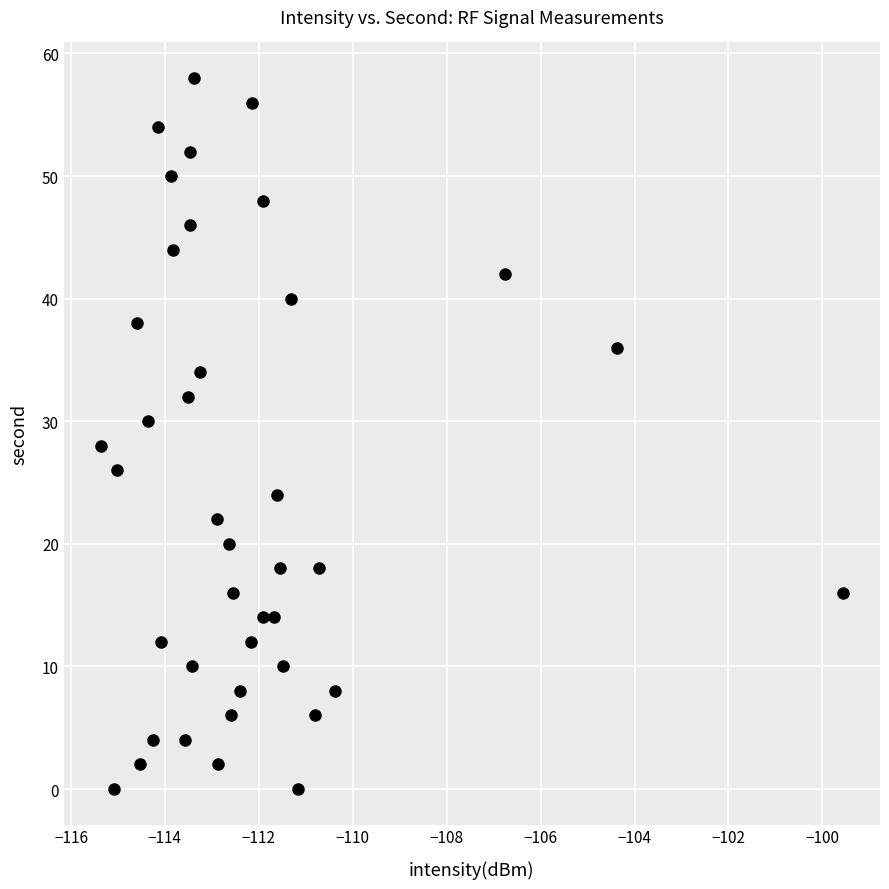

What is the range of Y values (max minus min)?

58